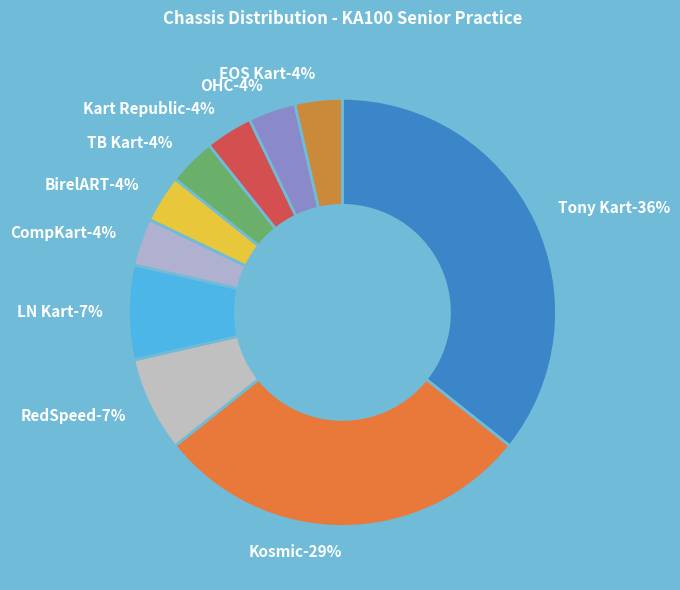

Does any single category account for the majority?

No